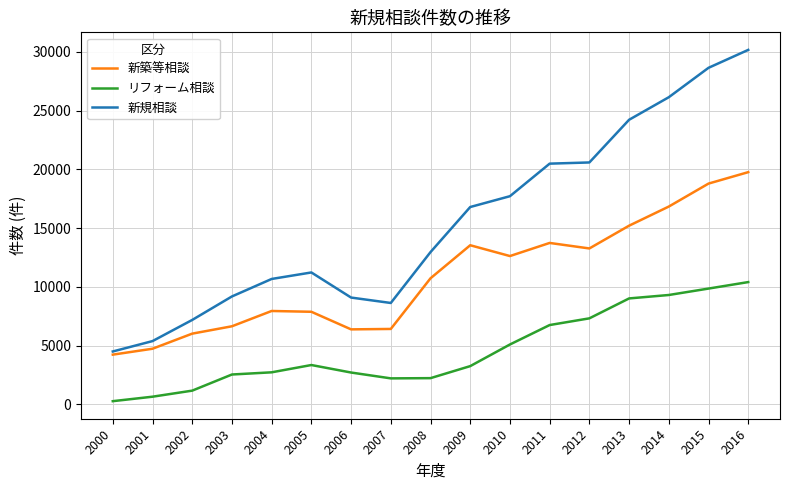

At which category is the sum across all series the highest?

2016